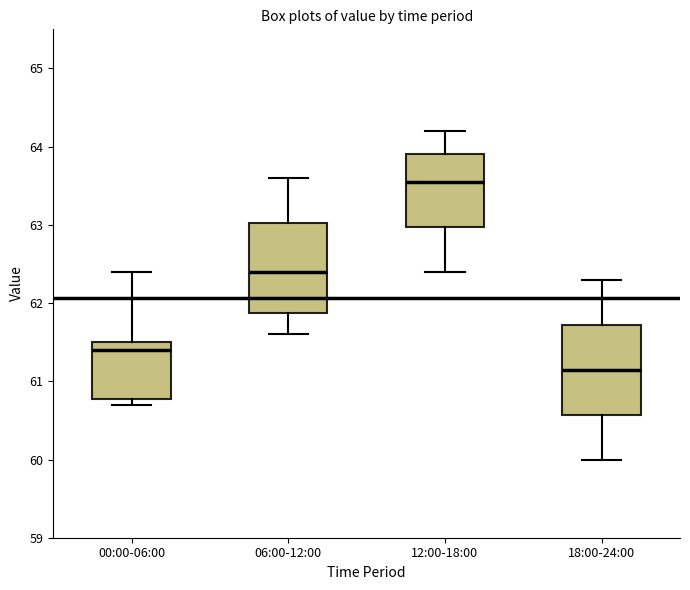

Reading left to right, transcribe this box plot: for each box, give where its median line is, the range the box spans, and where its two whiskers end, as read against the y-axis. The values are not printed on the chart, so give them approximately, as read against the axis.

00:00-06:00: median 61.4, box 60.8 to 61.5, whiskers 60.7 to 62.4
06:00-12:00: median 62.4, box 61.9 to 63.0, whiskers 61.6 to 63.6
12:00-18:00: median 63.6, box 63.0 to 63.9, whiskers 62.4 to 64.2
18:00-24:00: median 61.2, box 60.6 to 61.7, whiskers 60.0 to 62.3